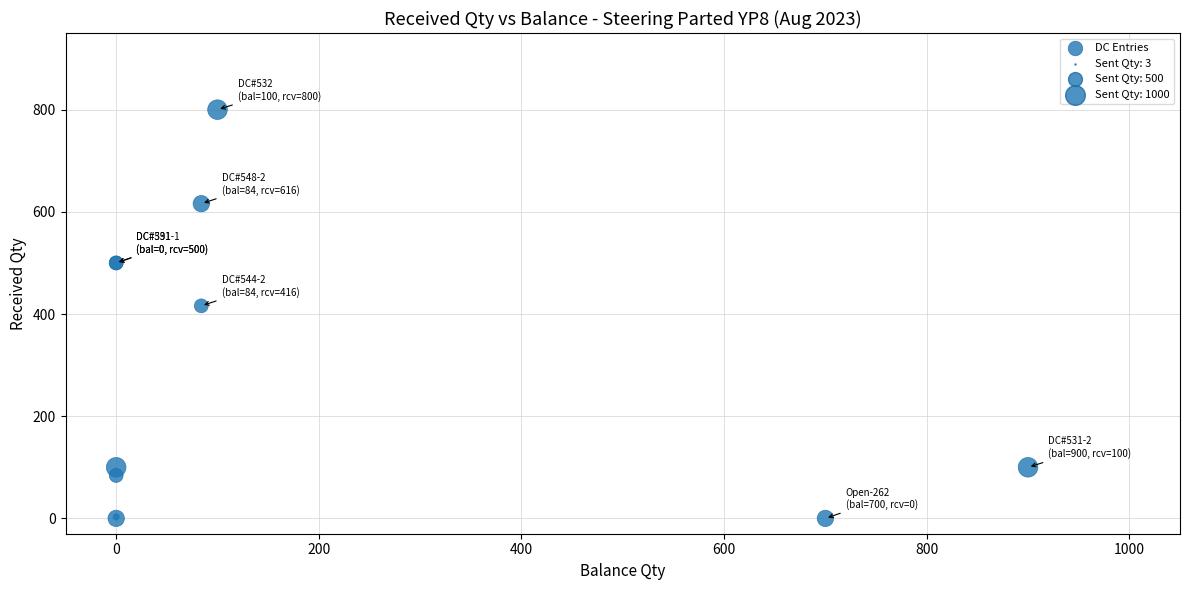

What Y value in the scatter plot is closest to 400?

416